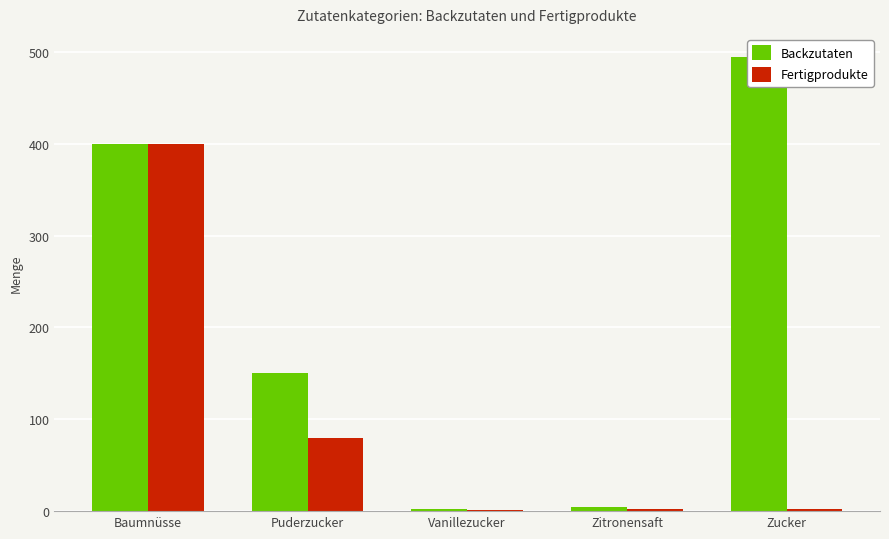

Are the bars horizontal?

No